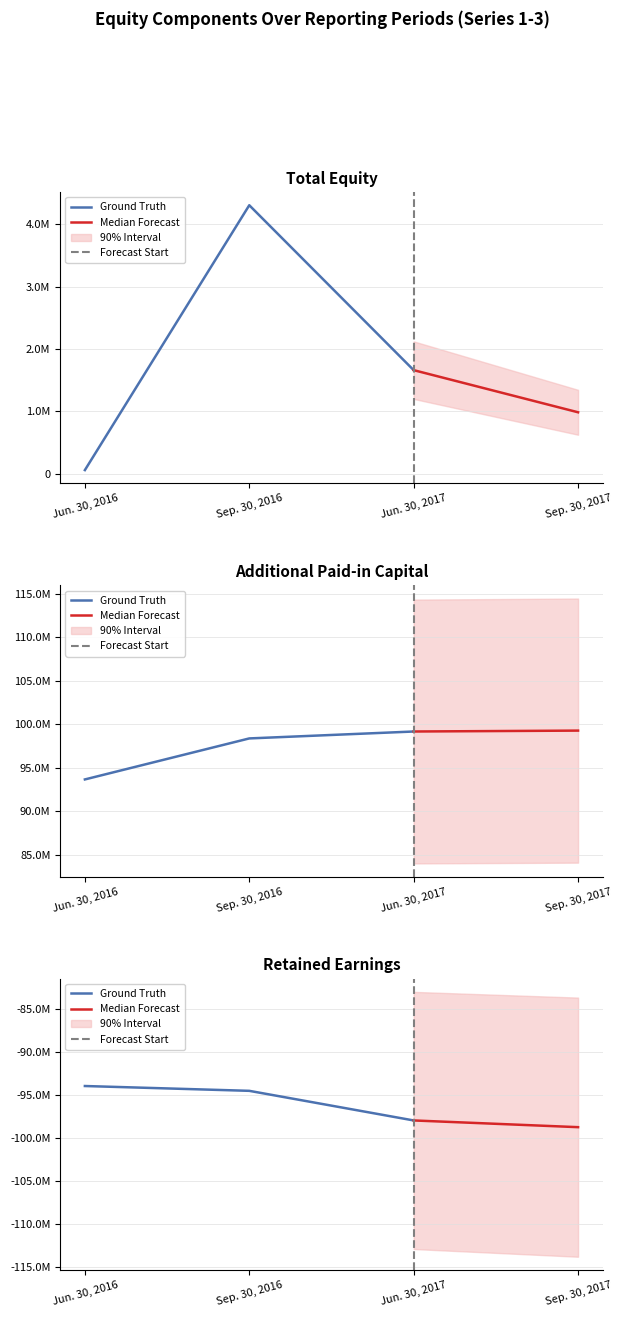

List the series in order of their overall mean, lowest first.

Retained Earnings [Member], Total, Additional Paid-in Capital [Member]